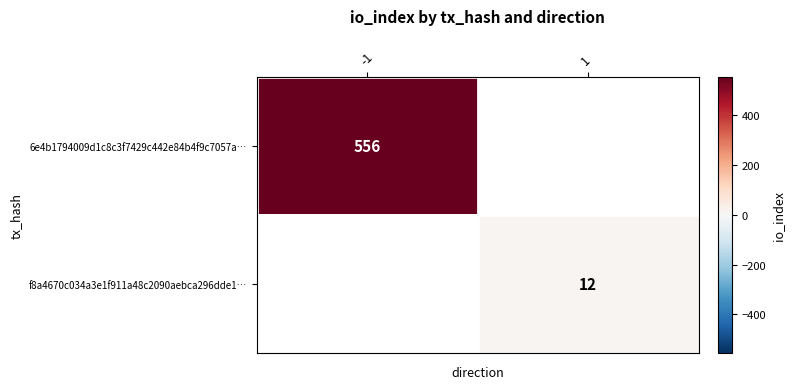

Is the value of f8a4670c034a3e1f911a48c2090aebca296dde1… at 1 greater than the value of 6e4b1794009d1c8c3f7429c442e84b4f9c7057a… at -1?

No